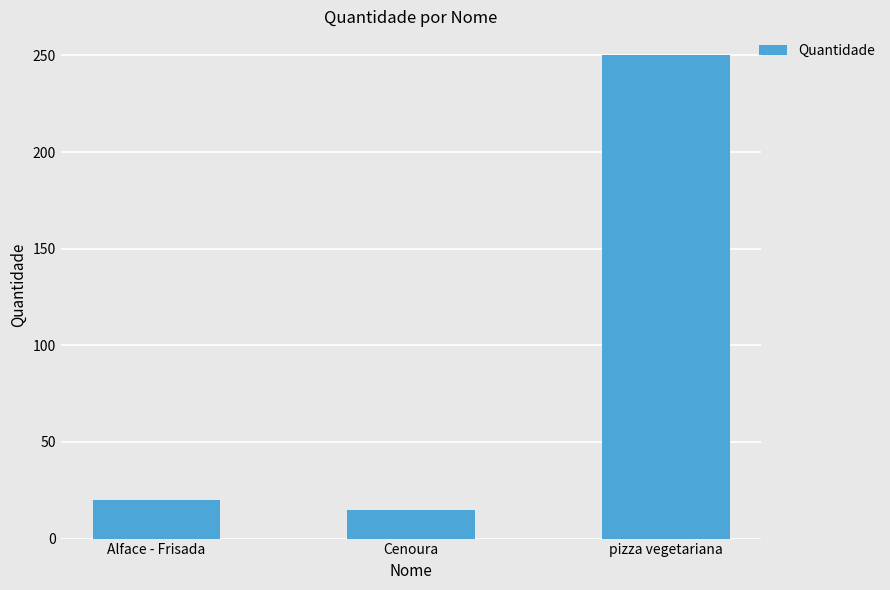

List the labels in order of value, smallest first.

Cenoura, Alface - Frisada, pizza vegetariana